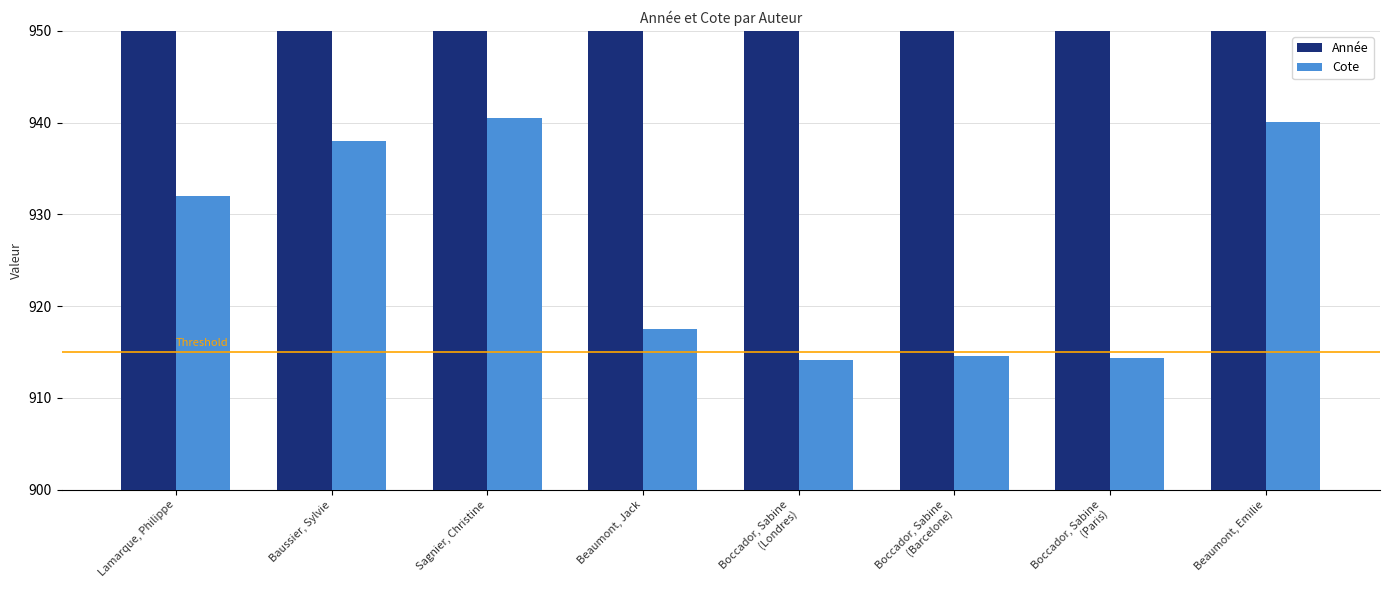

What is the lowest value of the Cote series?

914.1